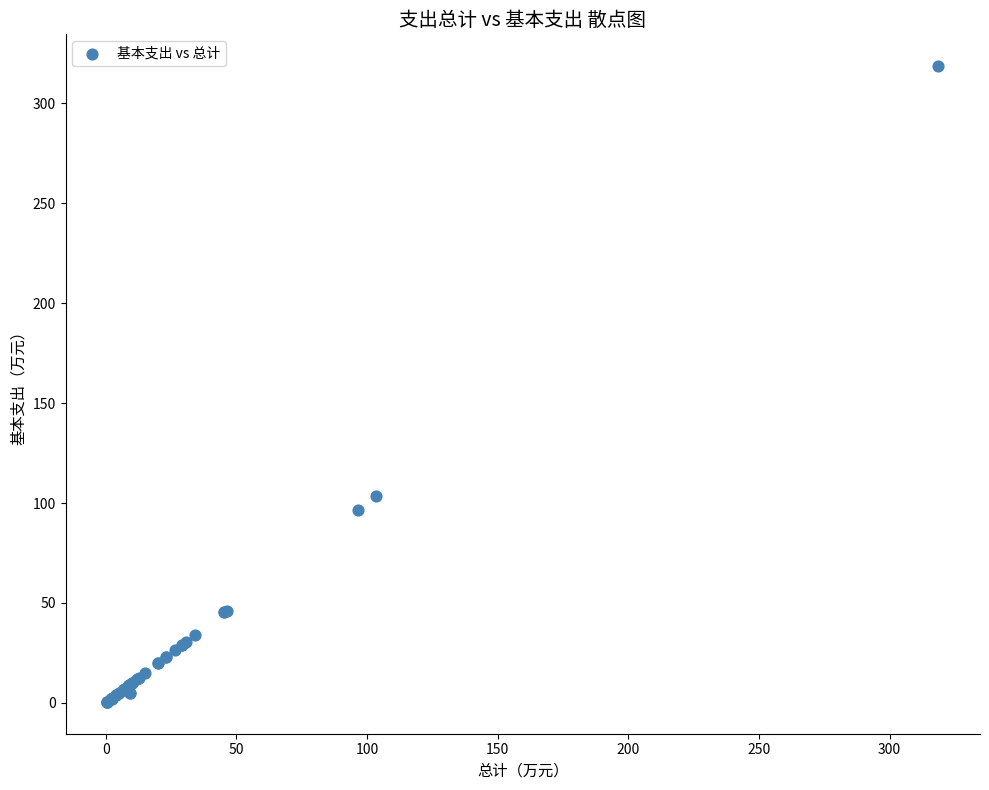

What Y value in the scatter plot is closest to 159?

103.6